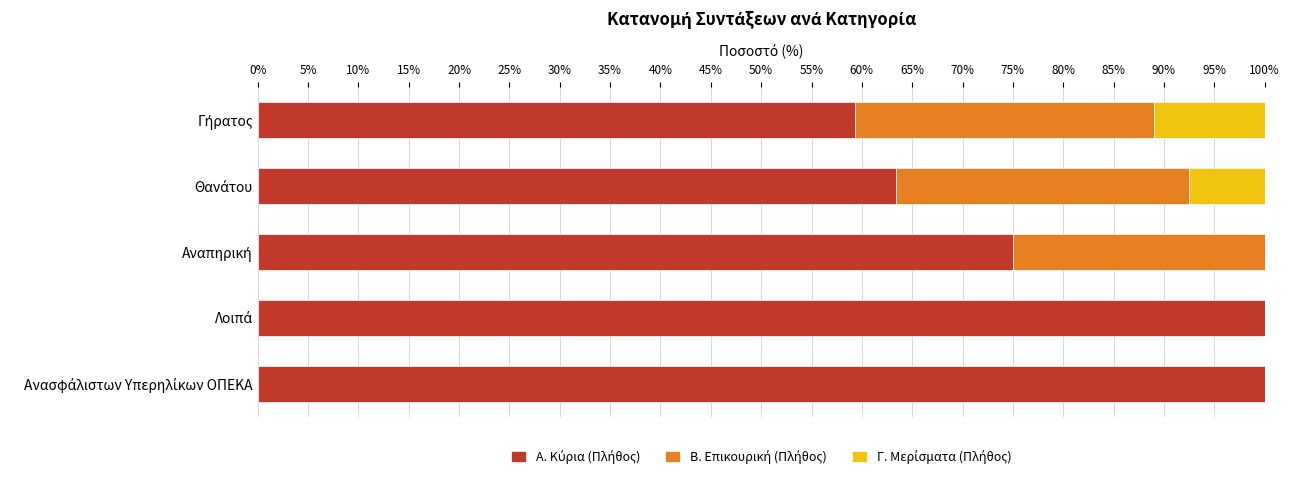

How many data points does each series have?

5